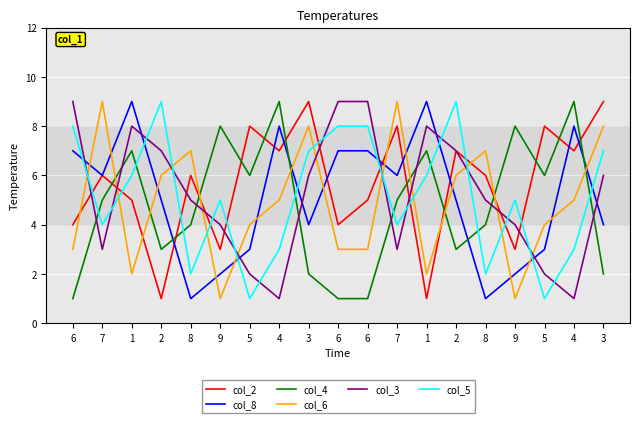

True or false: col_5 has a value of 2 at 5.

False